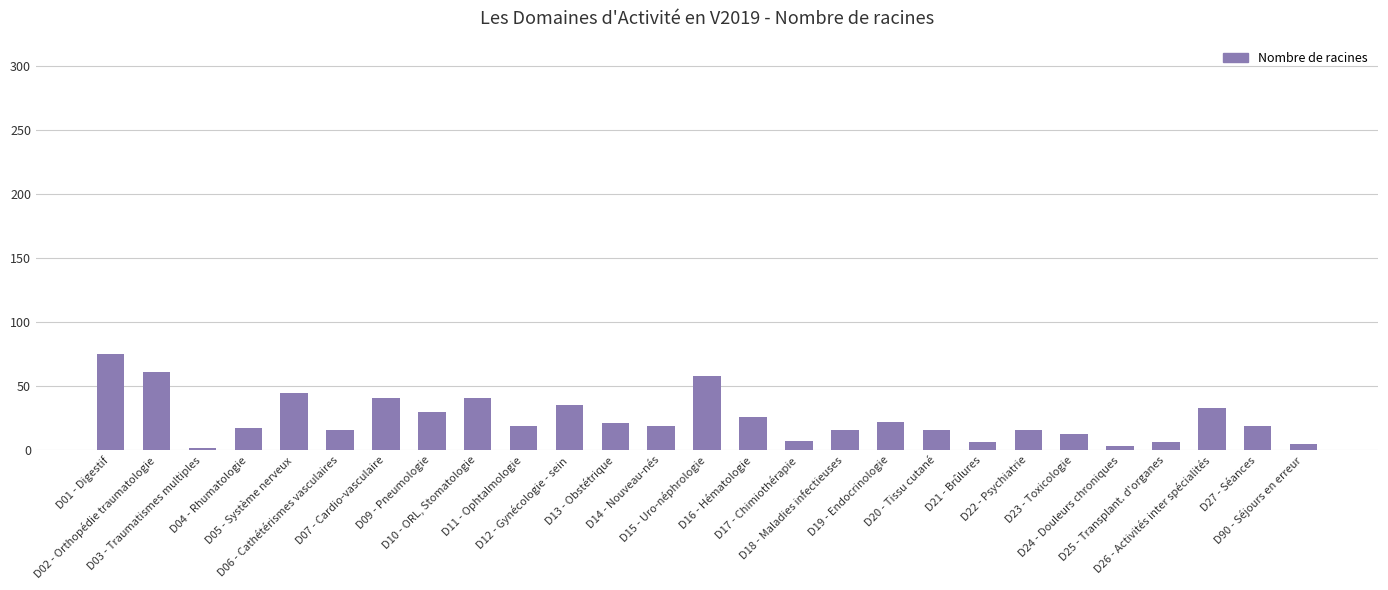

What is the greatest value displayed?

75